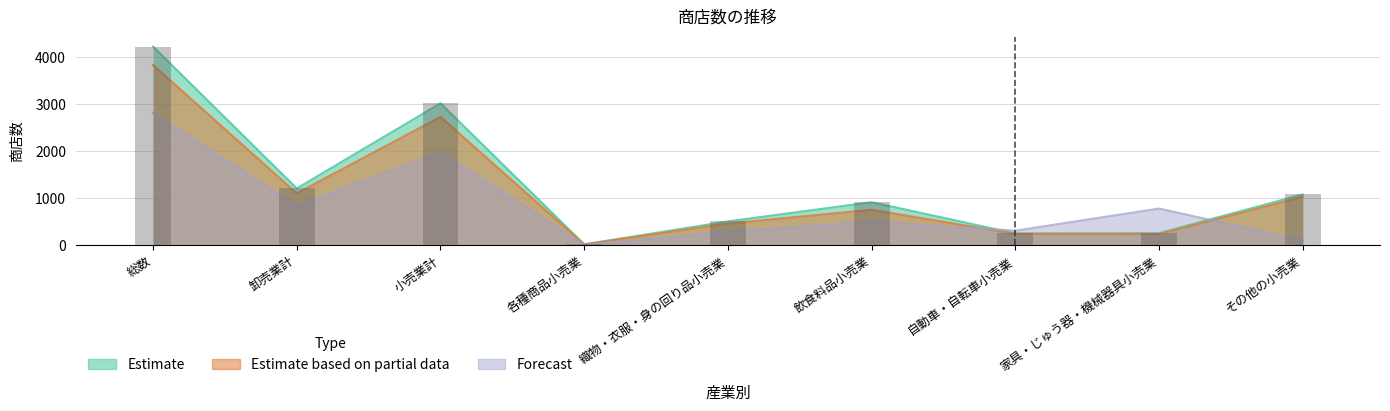

Which series has the largest total across all categories?

Estimate